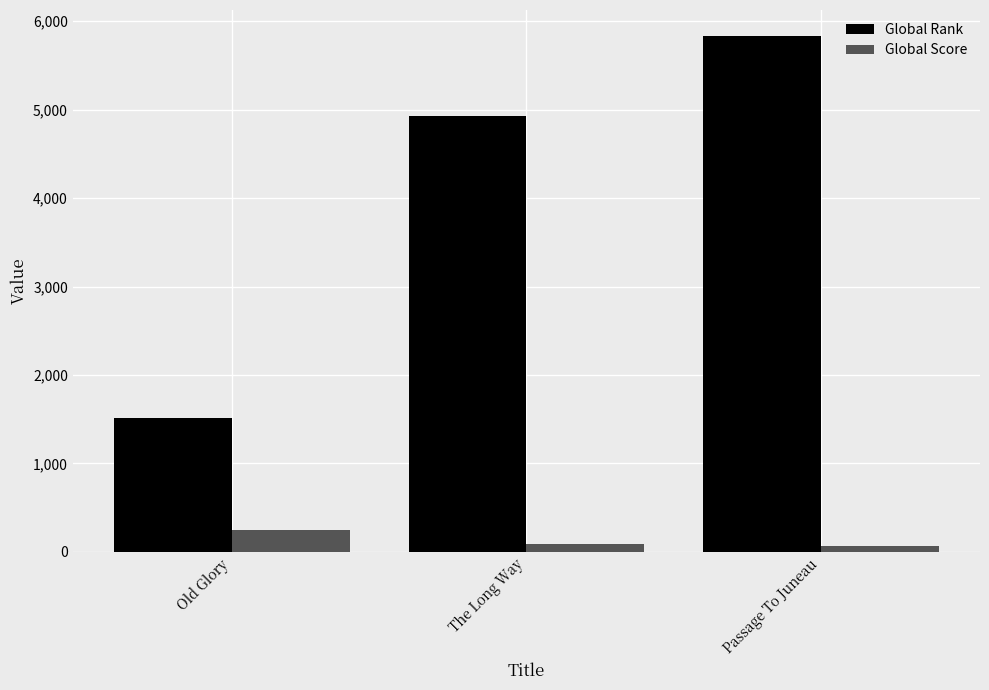

What is the difference between the second highest and minimum values in the Global Rank series?

3415